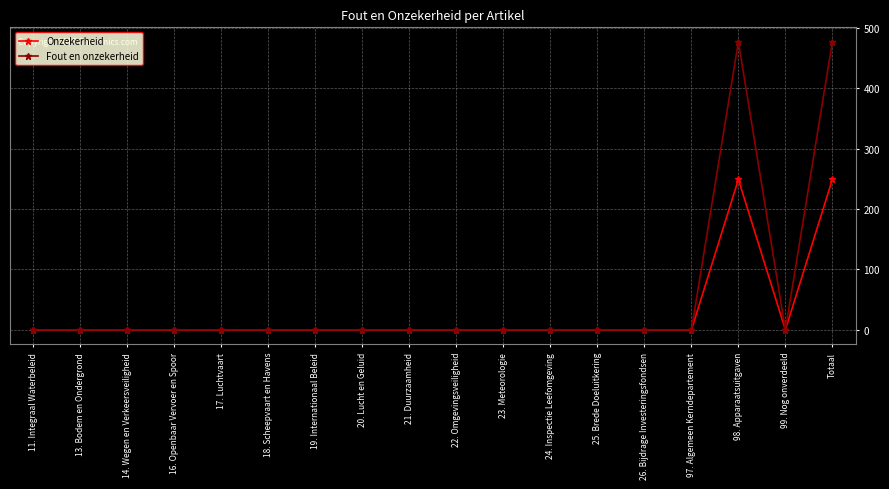

List the series in order of their peak value, highest first.

Fout en onzekerheid, Onzekerheid